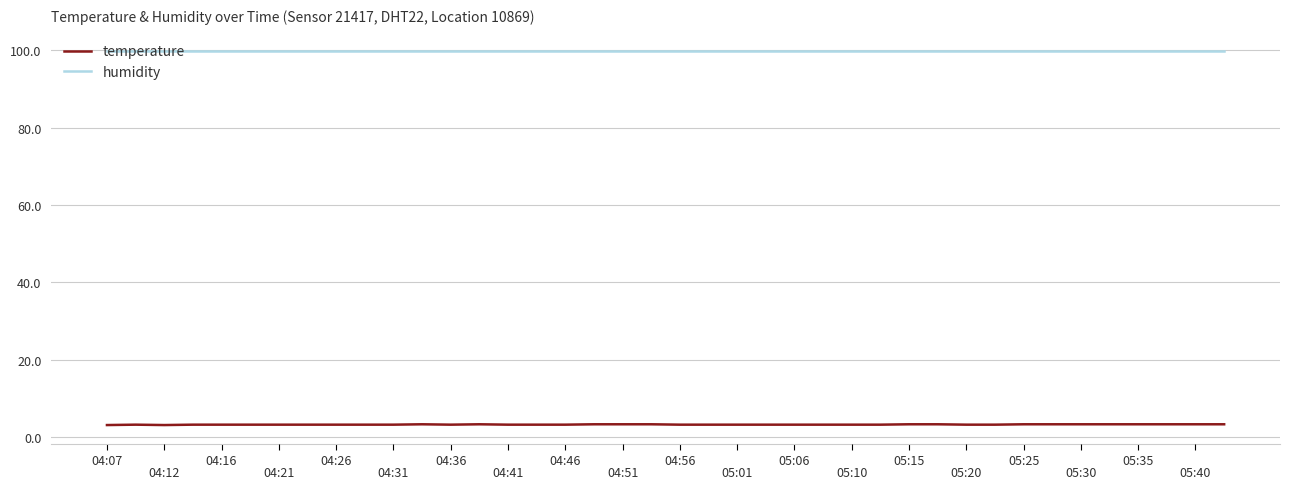

Which series has the widest spread of values?

temperature